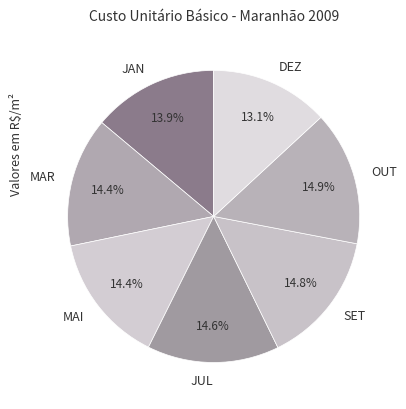

Do JUL and MAI together represent more than half of the pie?

No